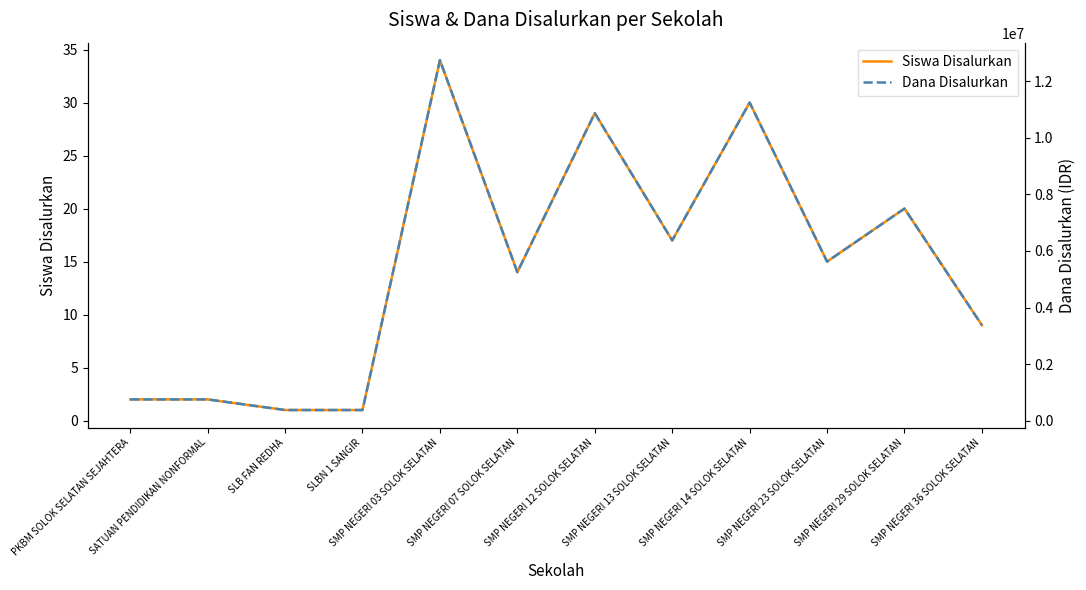

Which series has the widest spread of values?

Dana Disalurkan